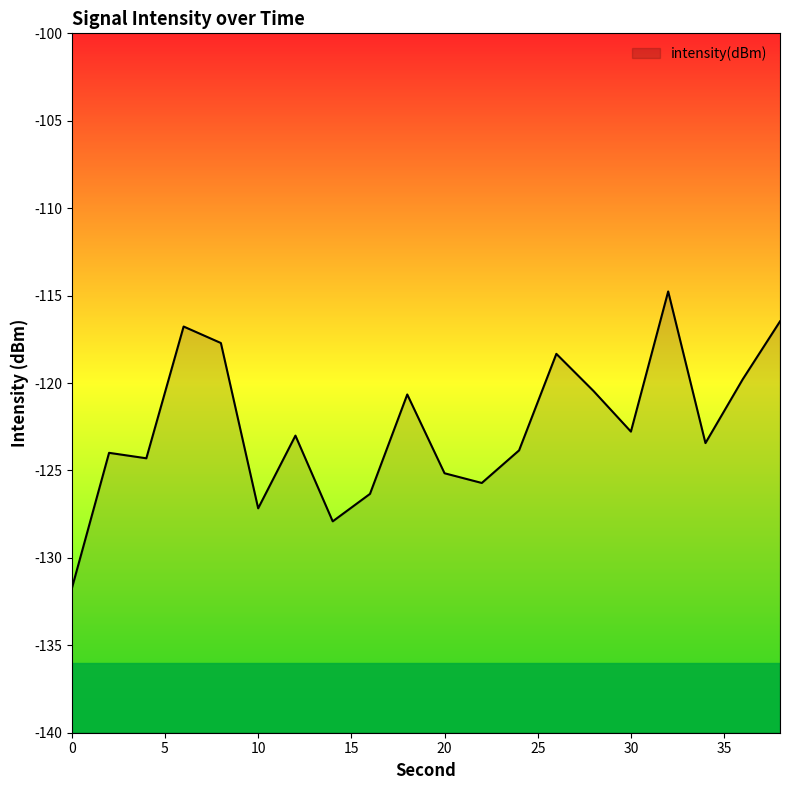

At which label does the data first exceed -123?

6